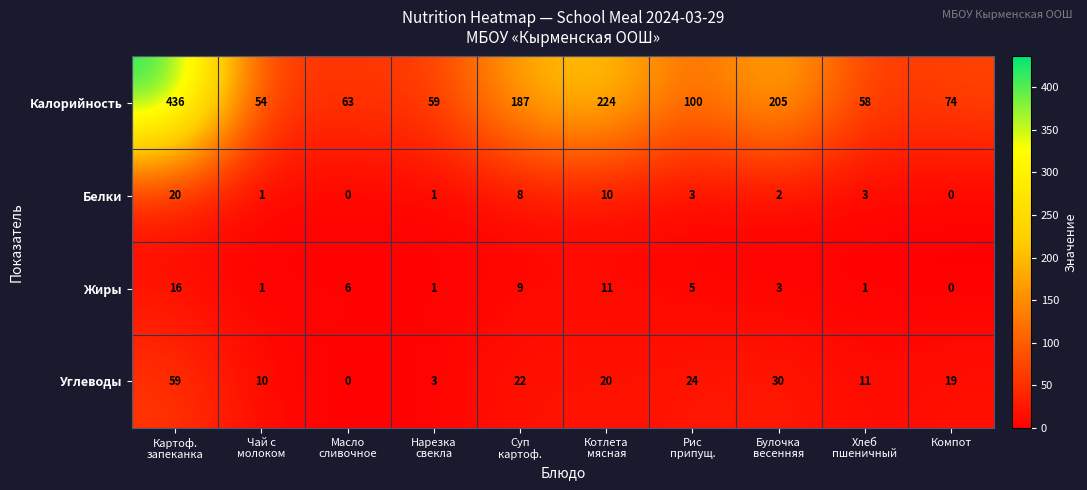

What is the difference between the highest and lowest values at Компот?

74